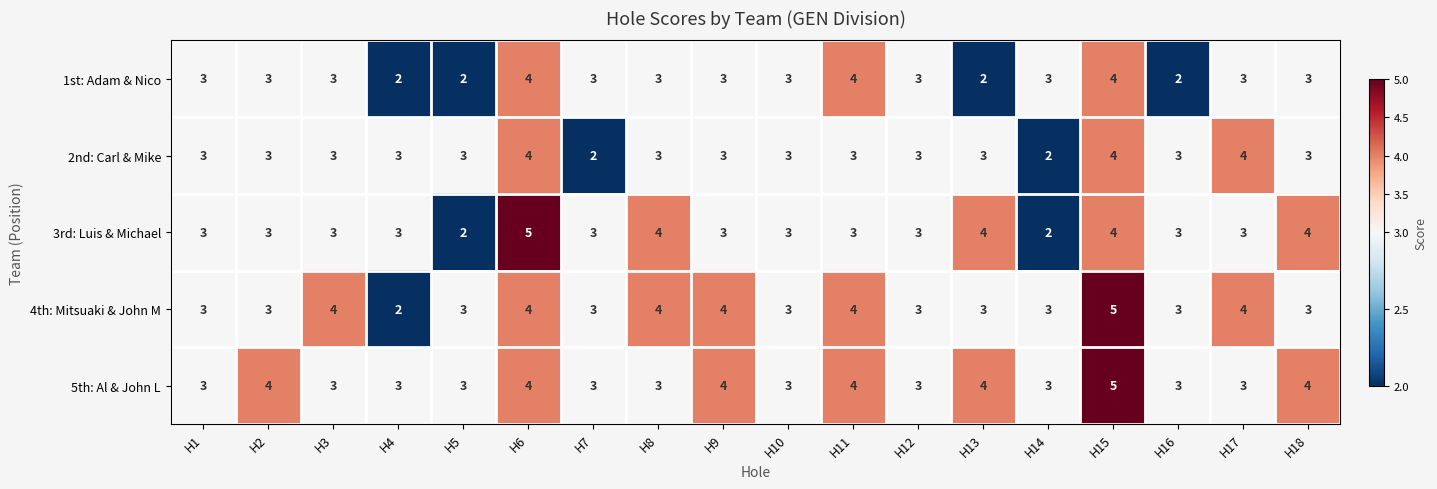

Which series has the largest total across all categories?

5th: Al & John L